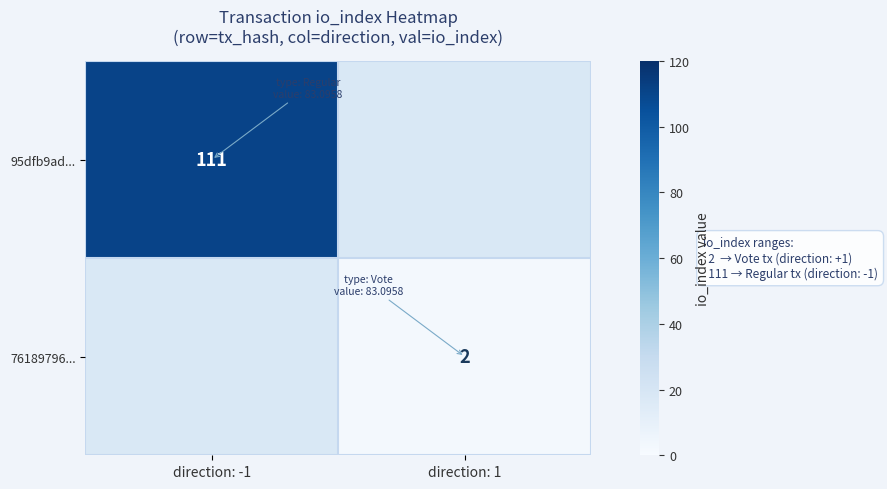

True or false: 76189796... has a value of 3 at direction: 1.

False